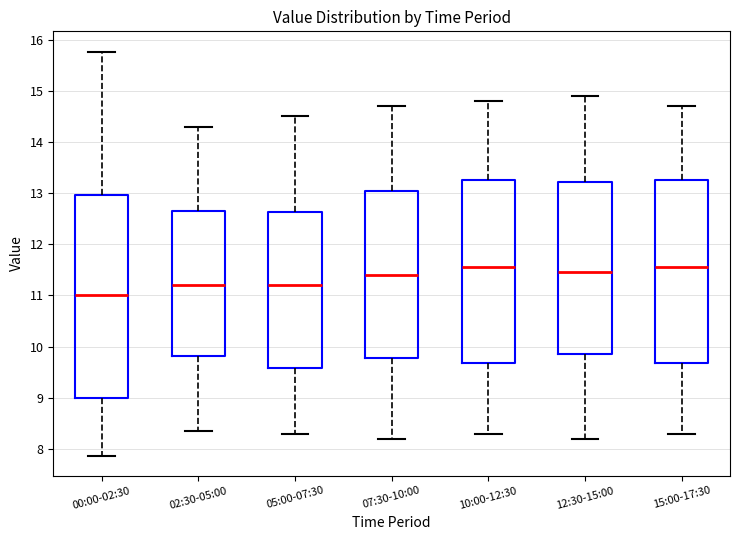

Reading left to right, read every box against the y-axis: the position of its median line, the range the box covers, and the ends of its whiskers. The values are not printed on the chart, so give them approximately, as read against the axis.

00:00-02:30: median 11.0, box 9.0 to 13.0, whiskers 7.9 to 15.8
02:30-05:00: median 11.2, box 9.8 to 12.7, whiskers 8.4 to 14.3
05:00-07:30: median 11.2, box 9.6 to 12.6, whiskers 8.3 to 14.5
07:30-10:00: median 11.4, box 9.8 to 13.1, whiskers 8.2 to 14.7
10:00-12:30: median 11.6, box 9.7 to 13.3, whiskers 8.3 to 14.8
12:30-15:00: median 11.5, box 9.9 to 13.2, whiskers 8.2 to 14.9
15:00-17:30: median 11.6, box 9.7 to 13.3, whiskers 8.3 to 14.7